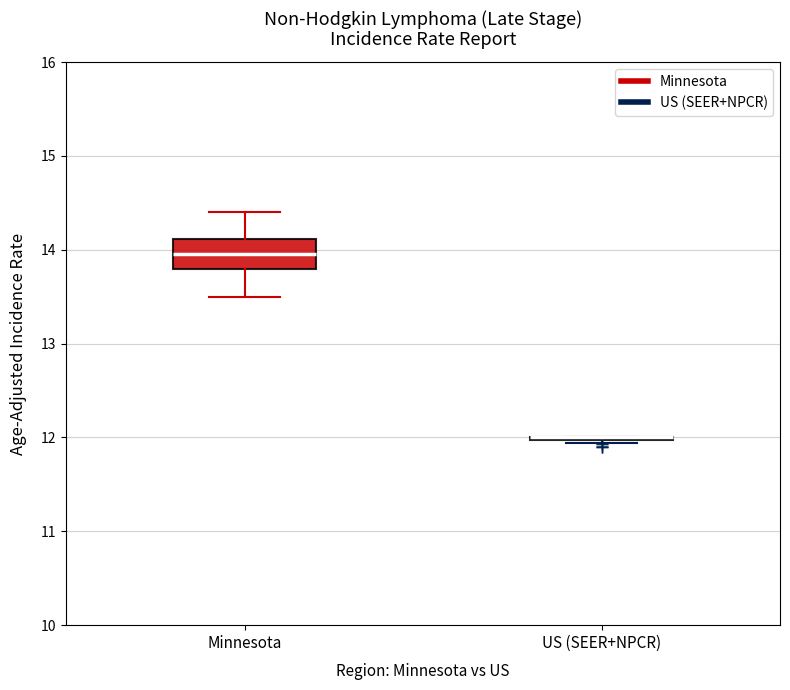

Which box is the tallest, from its lower edge to its upper edge?

Minnesota